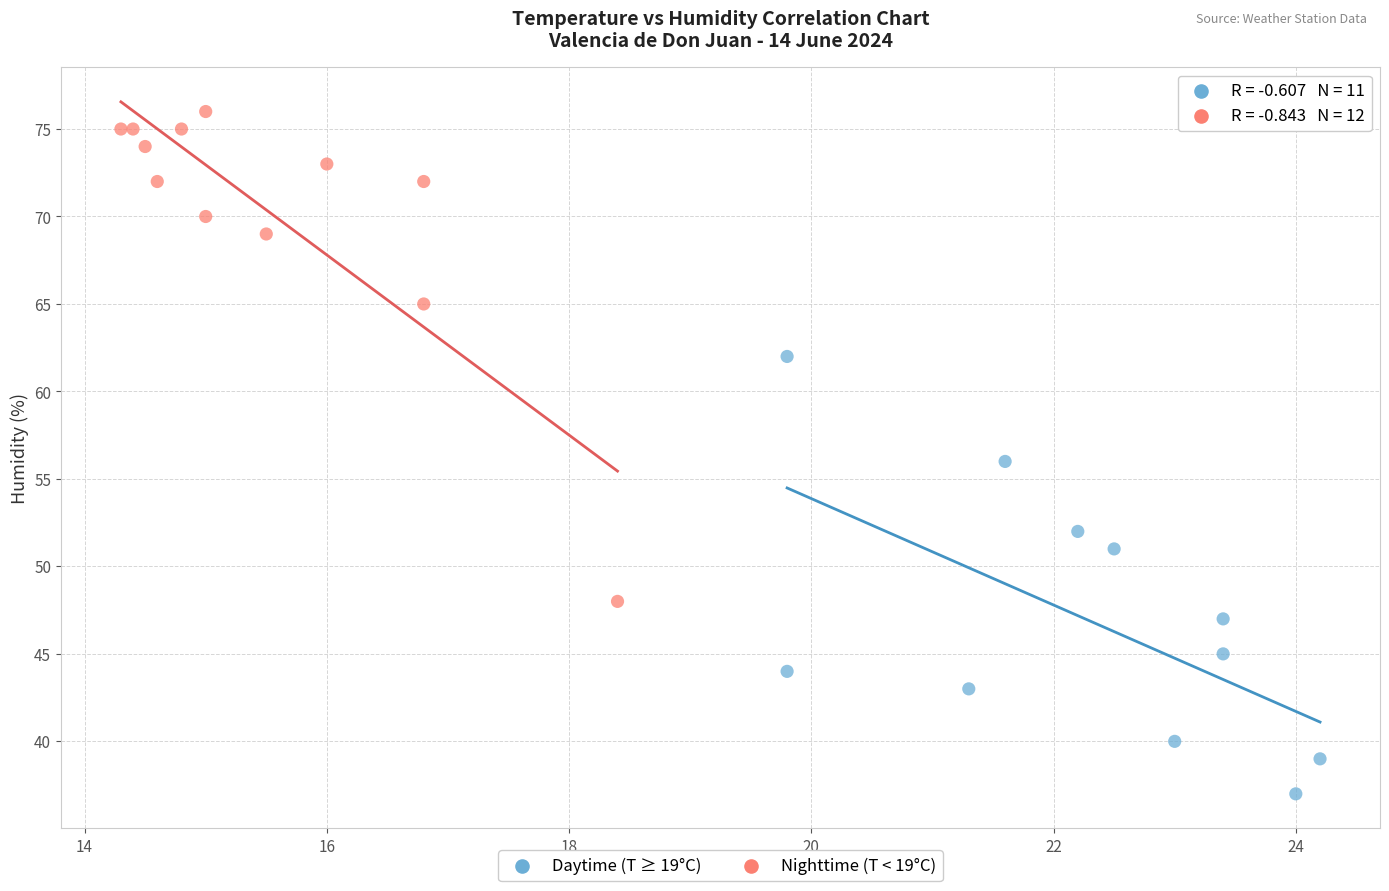

Which series has the widest spread of Y values?

Nighttime (T < 19°C)